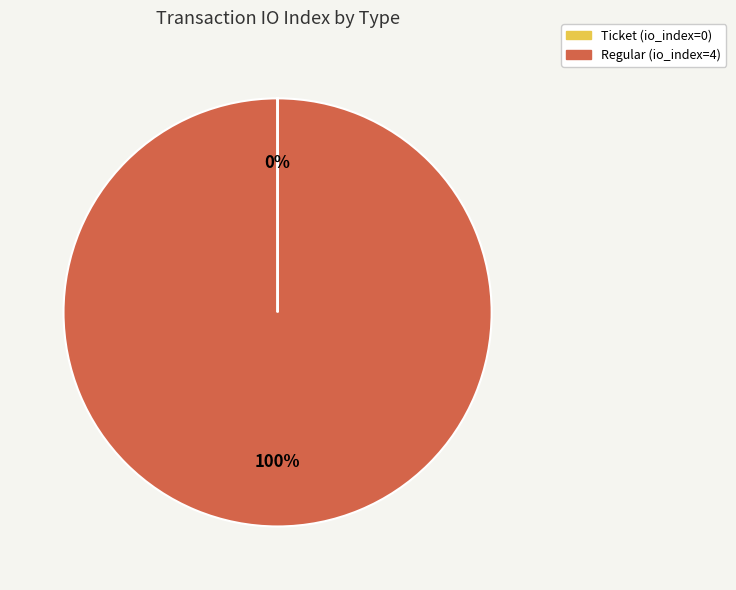

The Regular slice represents 100% of the pie. True or false?

True